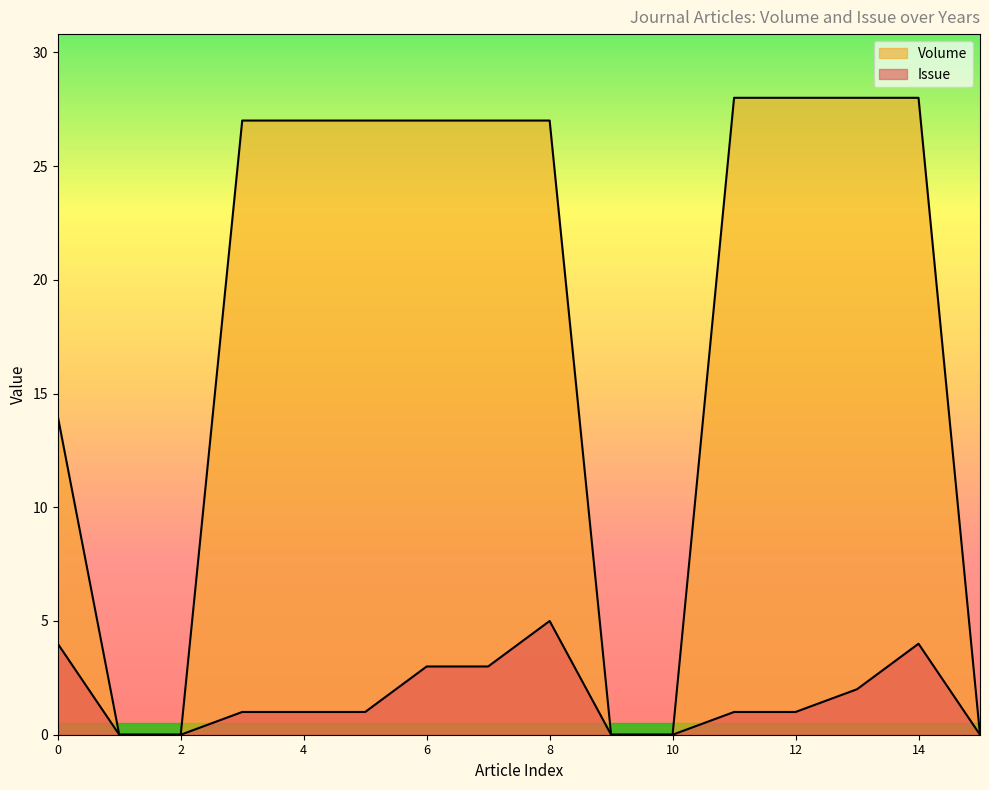

True or false: Issue and Volume cross at least once.

False